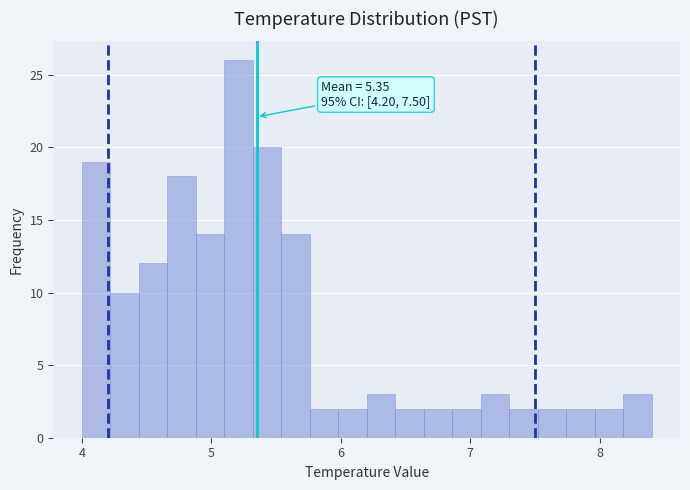

Around what value on the x-axis is the tallest bar? Give the approximate position of its centre, as read against the axis.

5.2